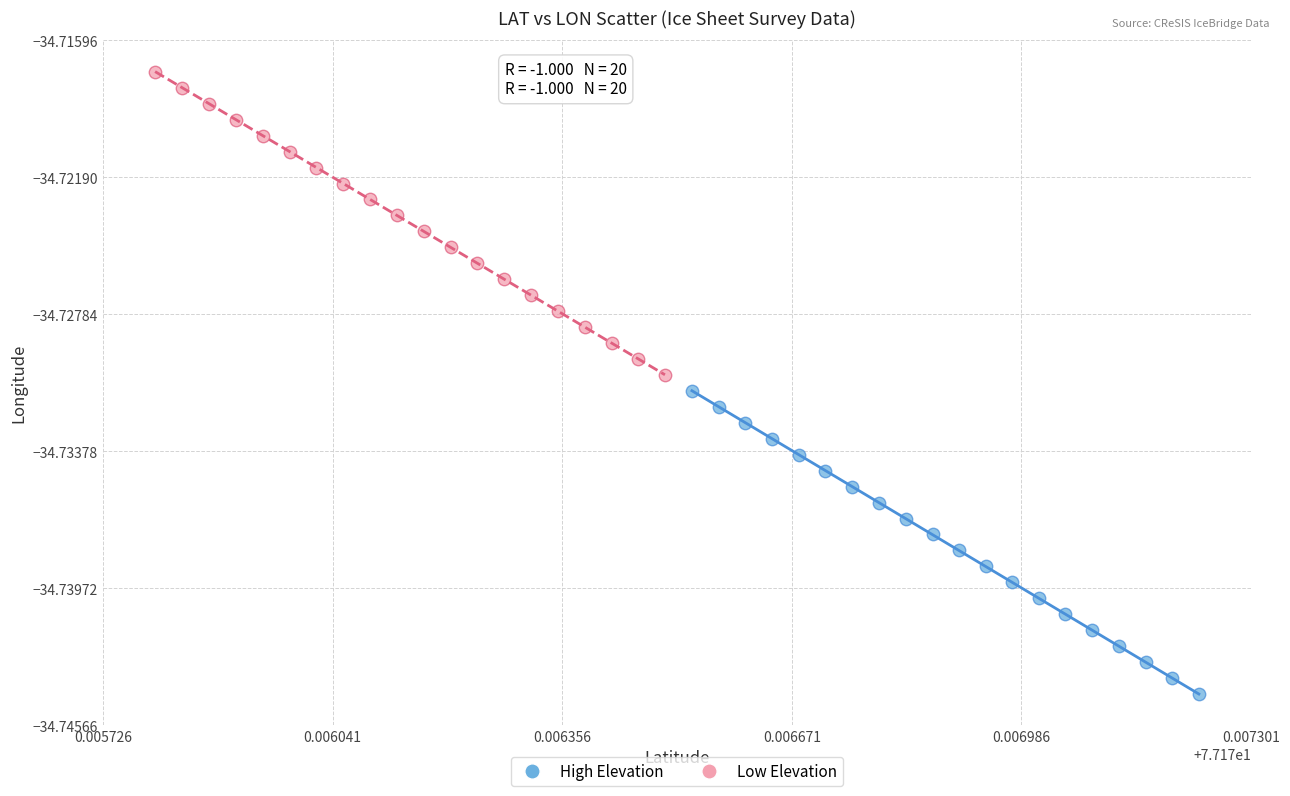

Which series contains the highest Y value?

Low Elevation